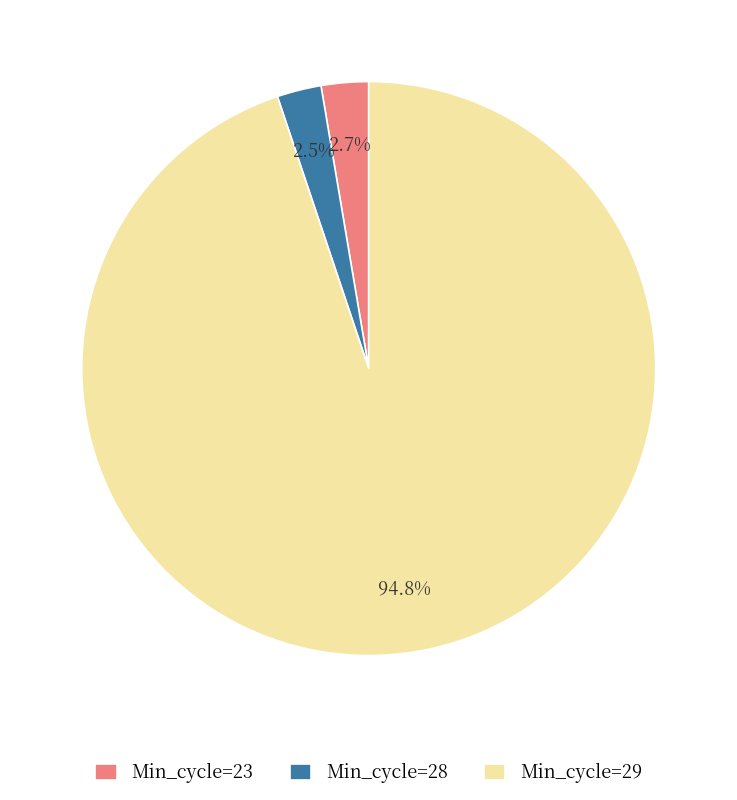

Does any single category account for the majority?

Yes